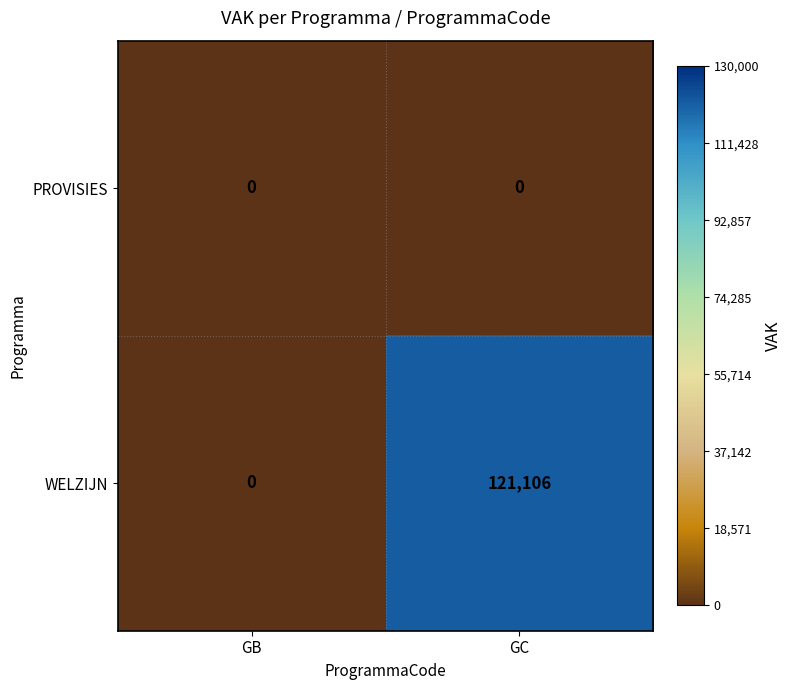

List the series in order of their overall mean, highest first.

WELZIJN, PROVISIES